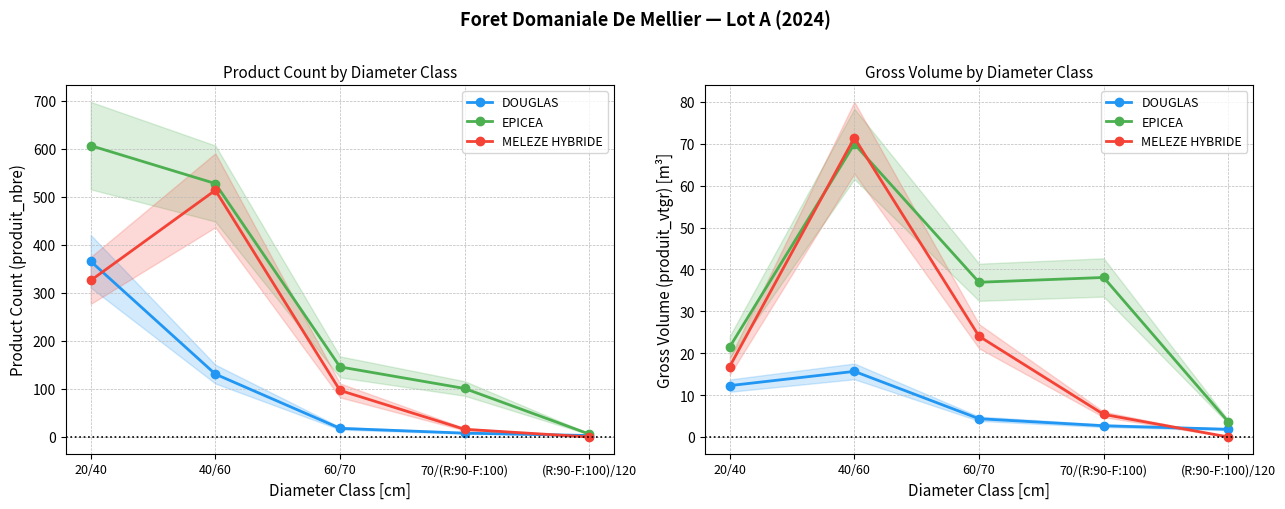

How many intersections are there between DOUGLAS and MELEZE HYBRIDE?

1